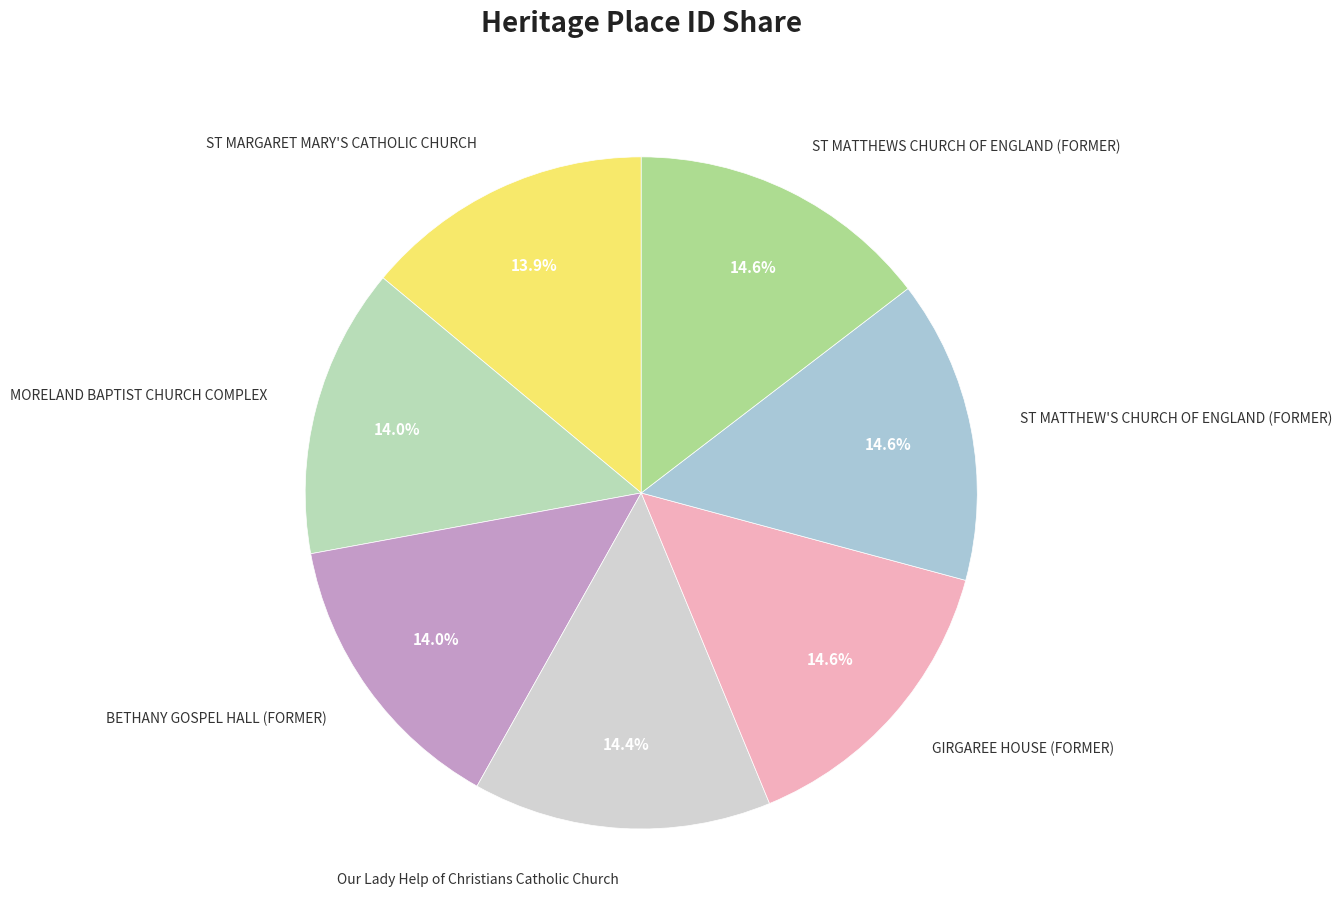

True or false: ST MARGARET MARY'S CATHOLIC CHURCH accounts for 26% of the total.

False